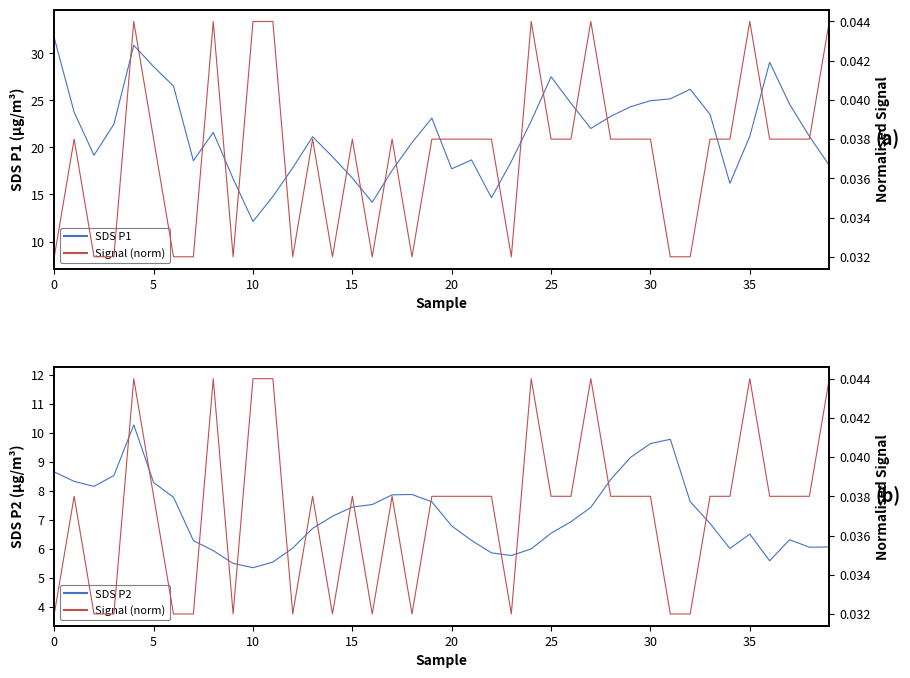

What is the total value across all series at 13?

27.9